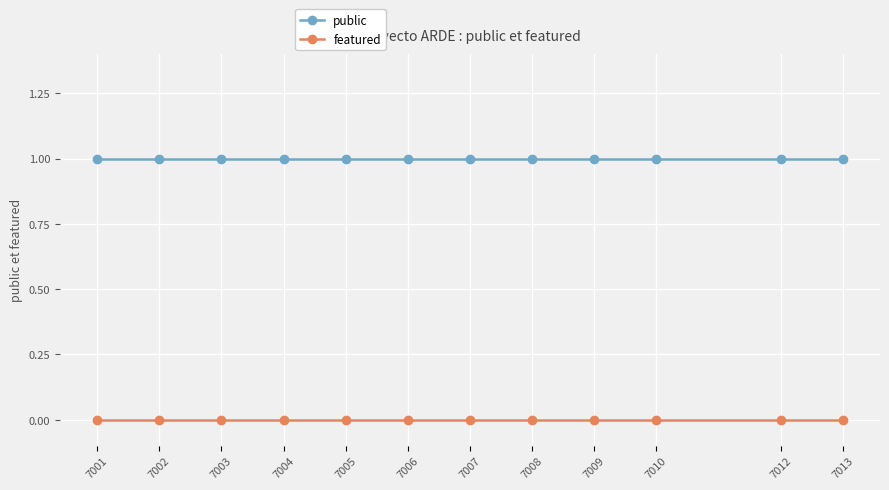

The public series shows 1 at 7005. True or false?

True